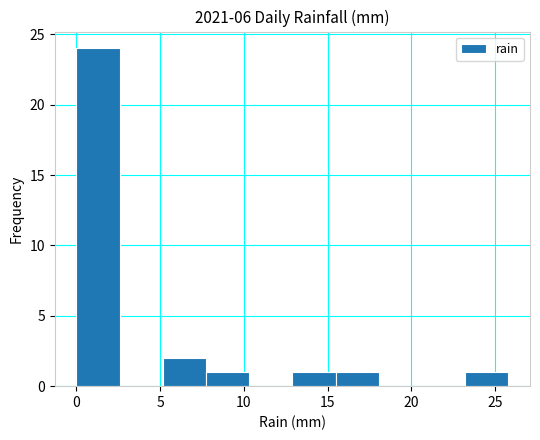

How tall is the bar that spans 0.0 to 2.5 on the x-axis? Neither the bar edges nor the heights are printed on the chart, so give them approximately, as read against the axes.

24